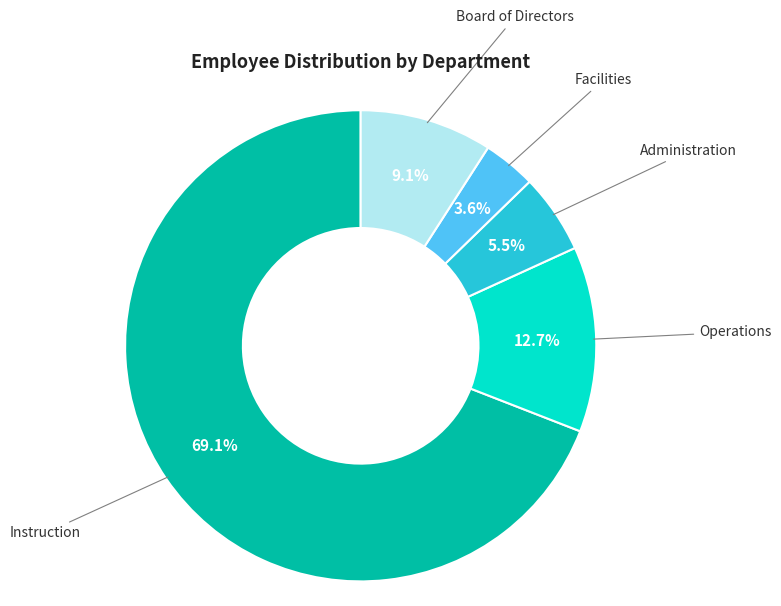

Is there a majority slice in this chart?

Yes